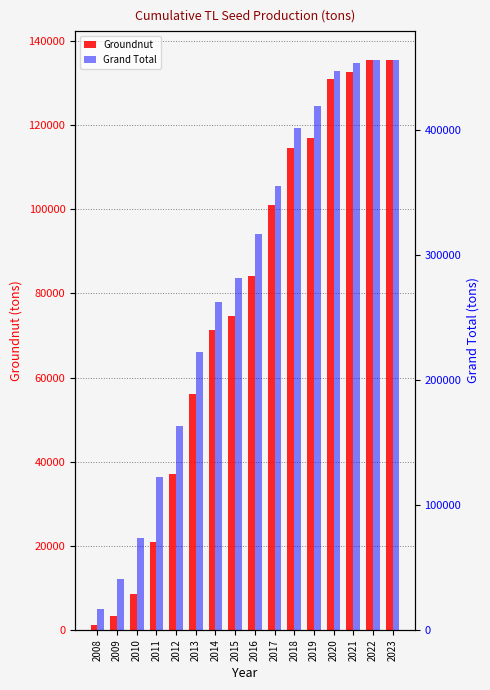

What are all the series names shown in the legend?

Groundnut, Grand Total